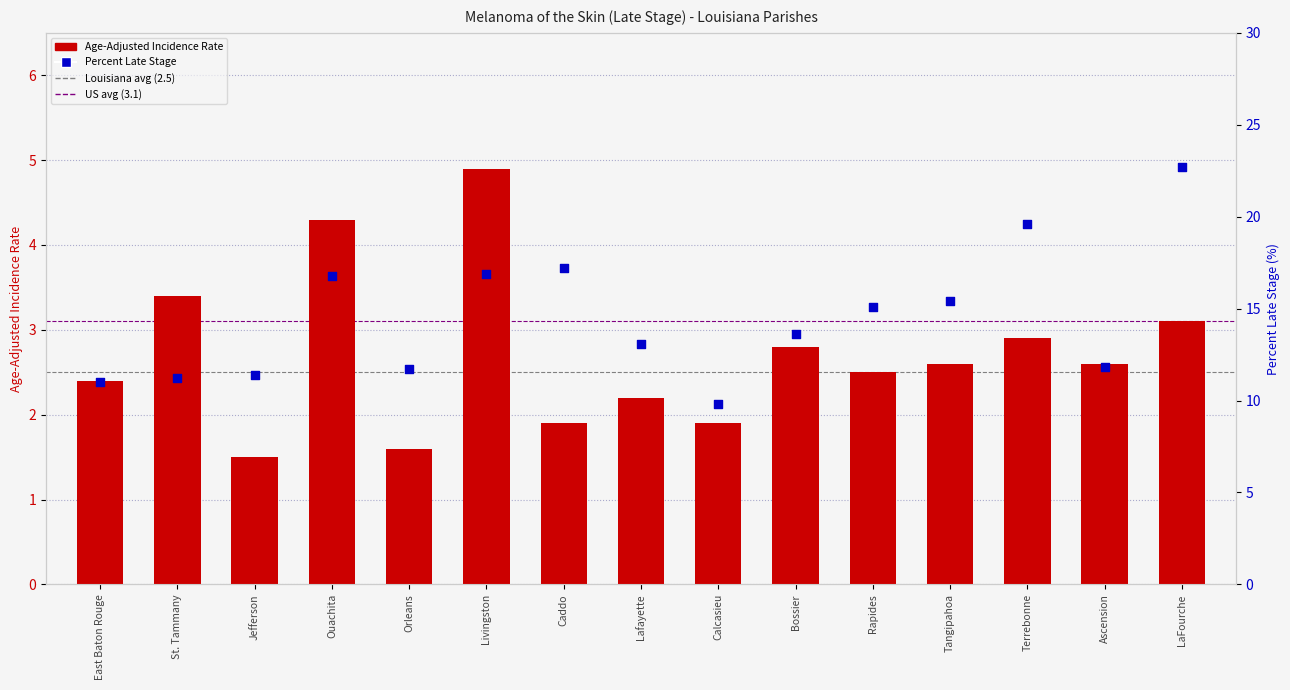

Which series has the widest spread of Y values?

Percent Late Stage